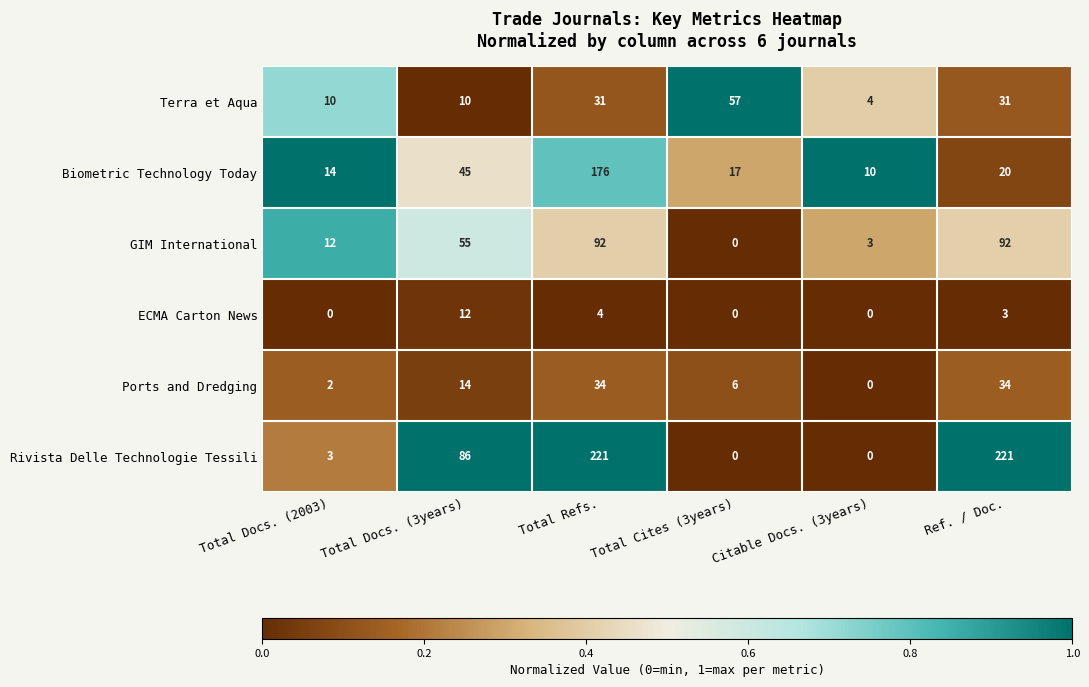

What is the maximum value shown in the chart?

221